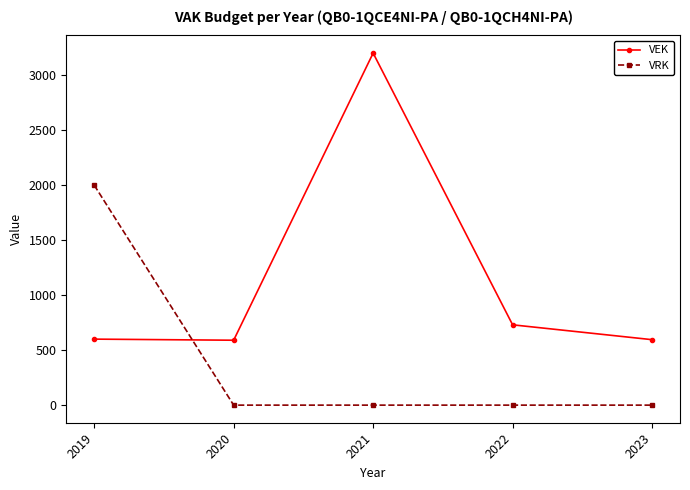

List the series in order of their peak value, lowest first.

VRK, VEK